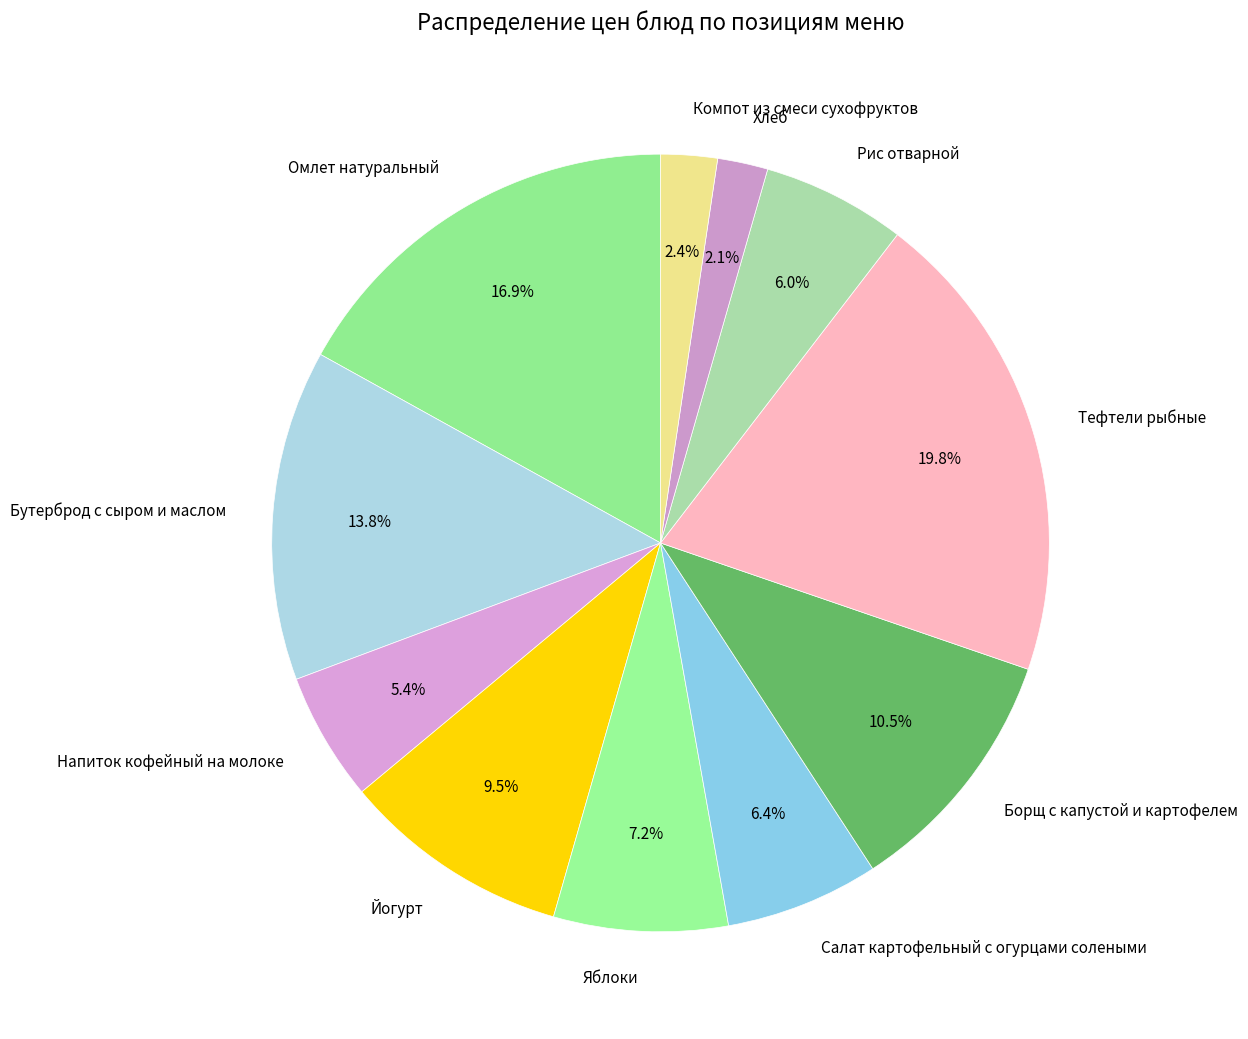

How many slices are in this pie chart?

11